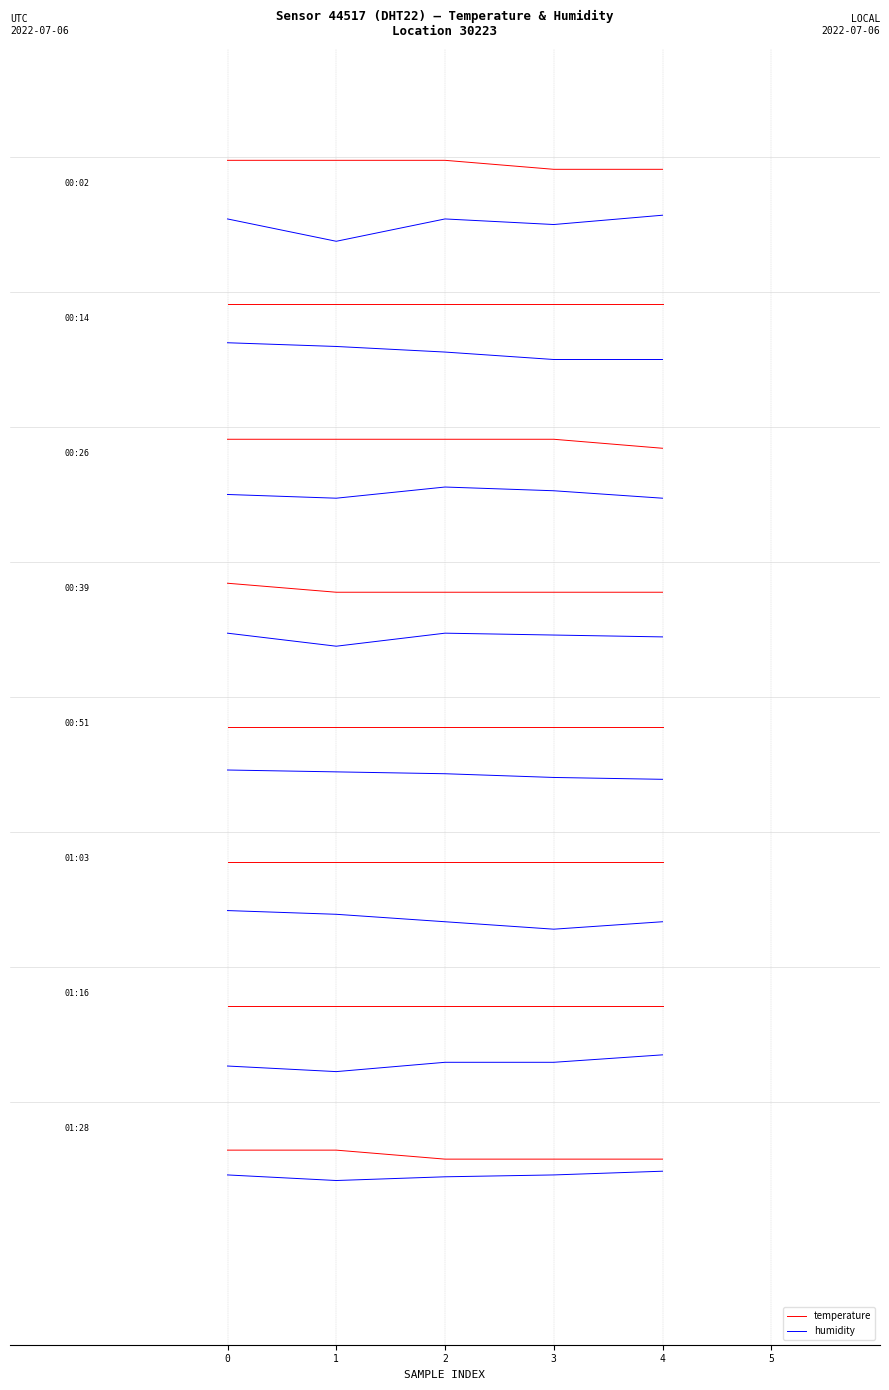

Is this an area chart (filled region under the line)?

No